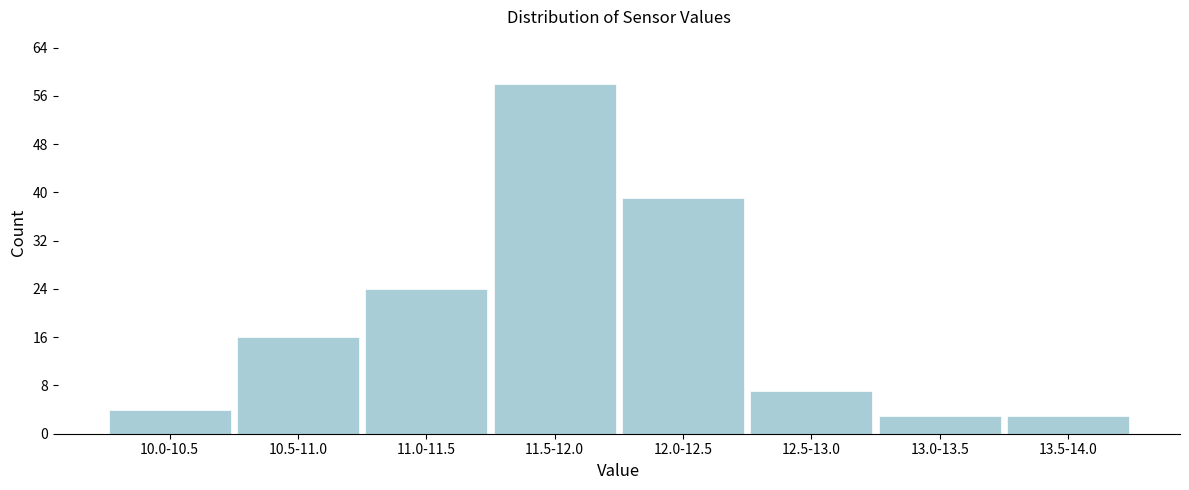

Reading left to right, what are all the values shown in this chart?

10.0-10.5=4	10.5-11.0=16	11.0-11.5=24	11.5-12.0=58	12.0-12.5=39	12.5-13.0=7	13.0-13.5=3	13.5-14.0=3